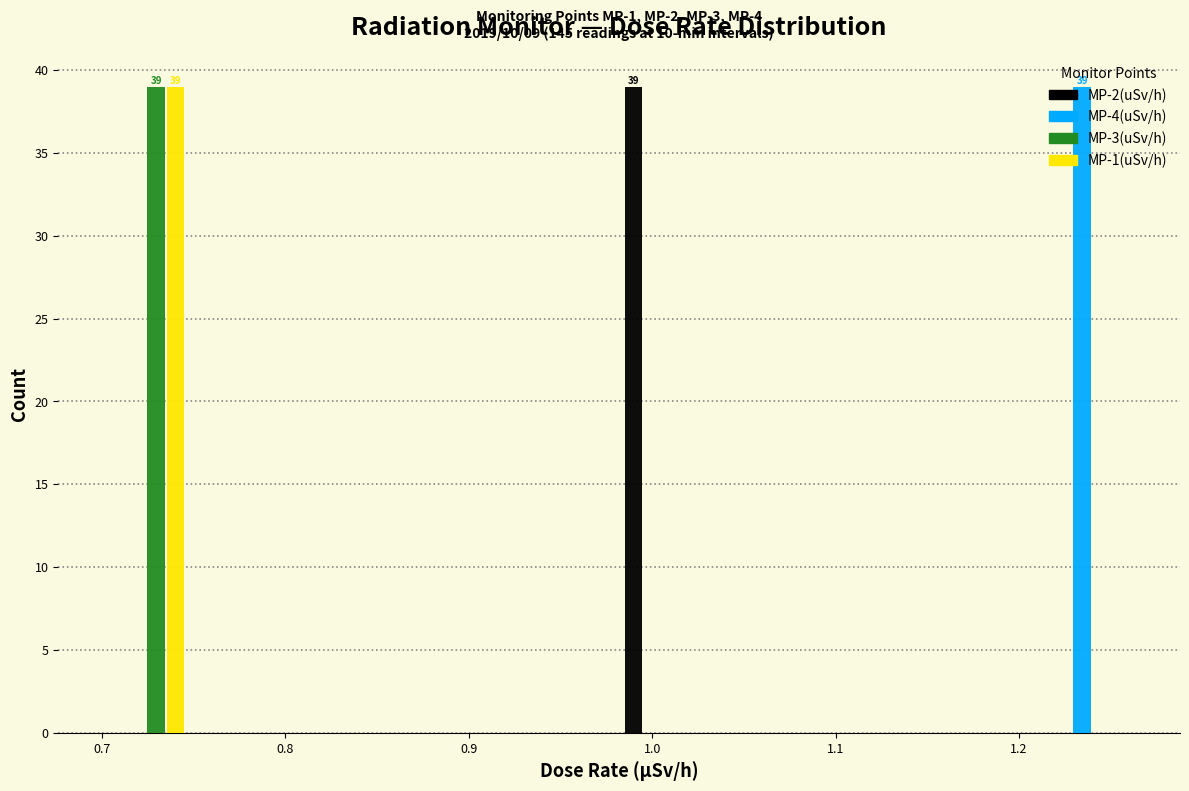

In the MP-4(uSv/h) series, which range on the x-axis has the tallest bar?

1.22 to 1.26